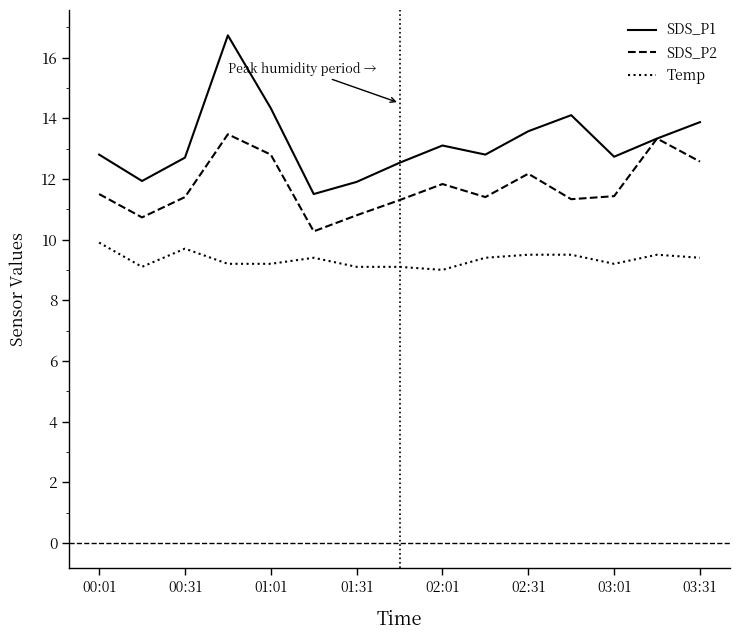

True or false: SDS_P1 and Temp cross at least once.

False